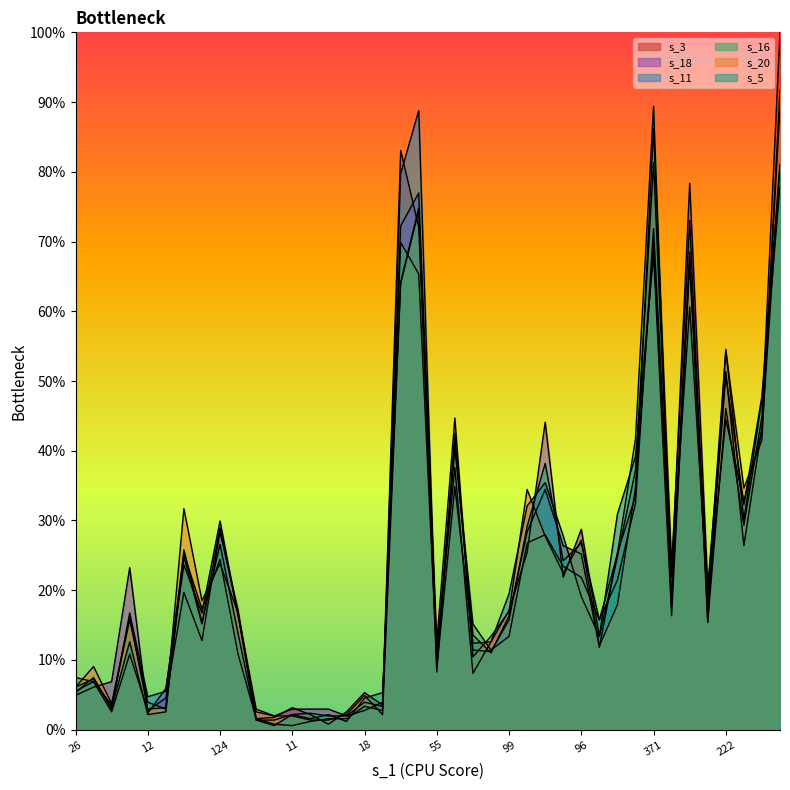

At which category is the sum across all series the highest?

432